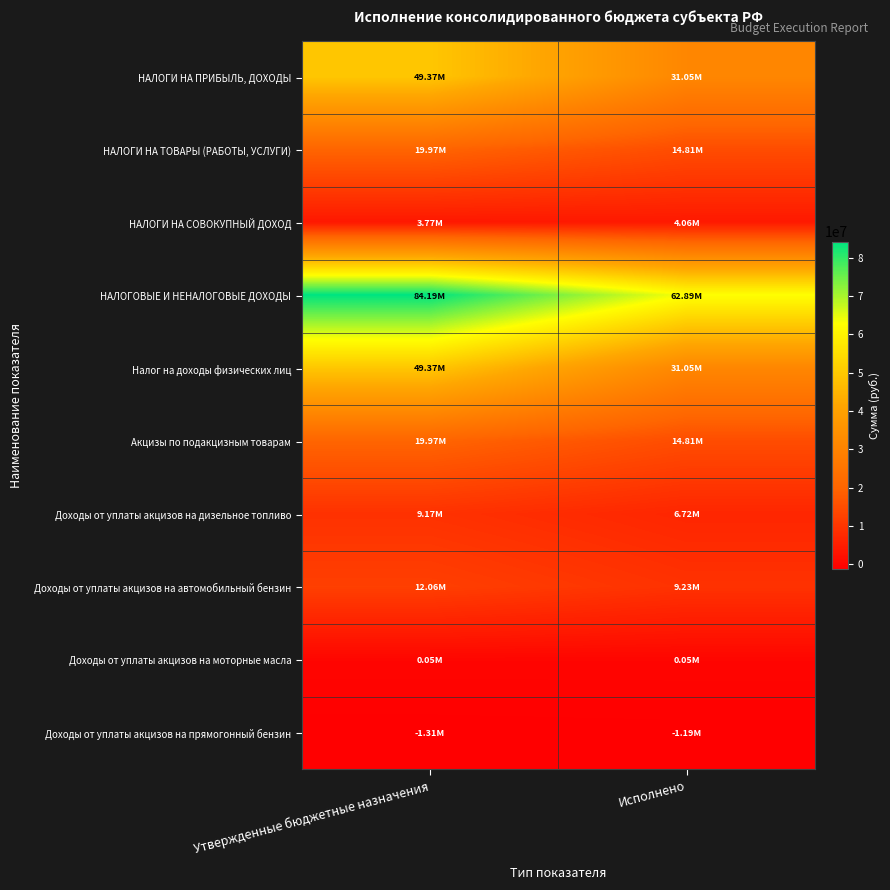

Between Утвержденные бюджетные назначения and Исполнено, which series saw the biggest shift?

НАЛОГОВЫЕ И НЕНАЛОГОВЫЕ ДОХОДЫ